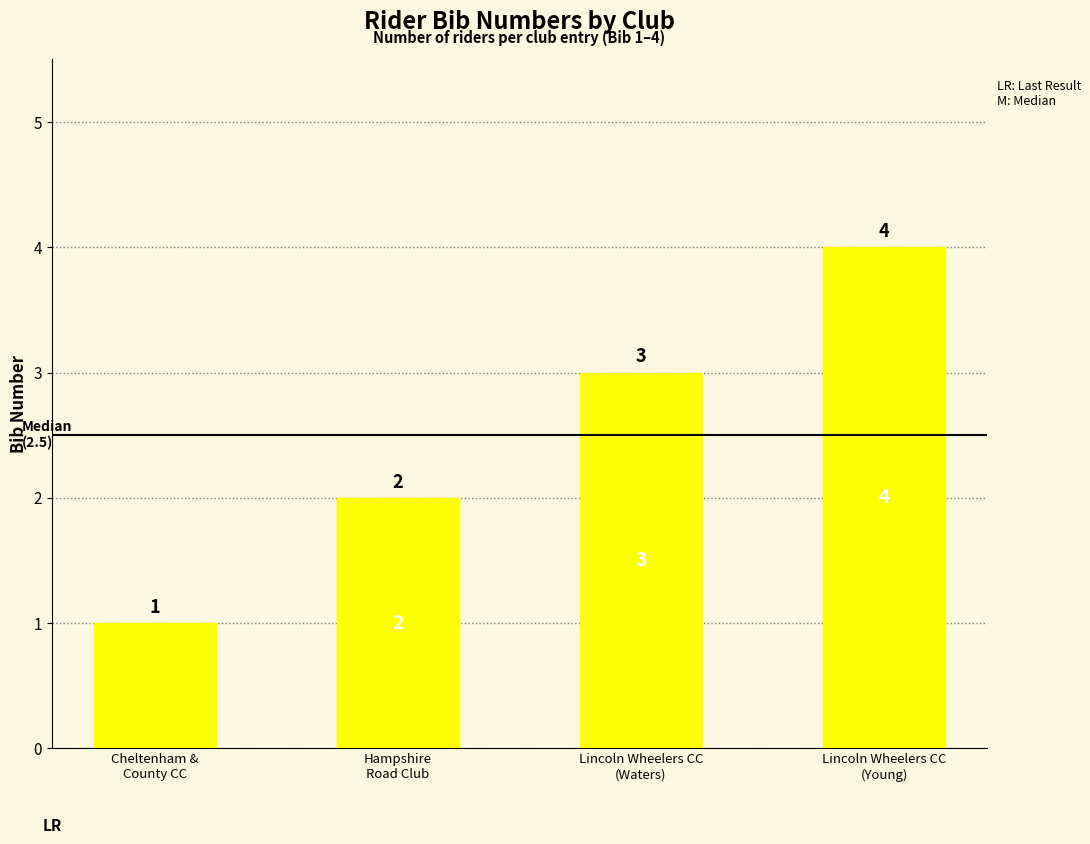

What is the label of the 2nd bar from the left?

Hampshire
Road Club